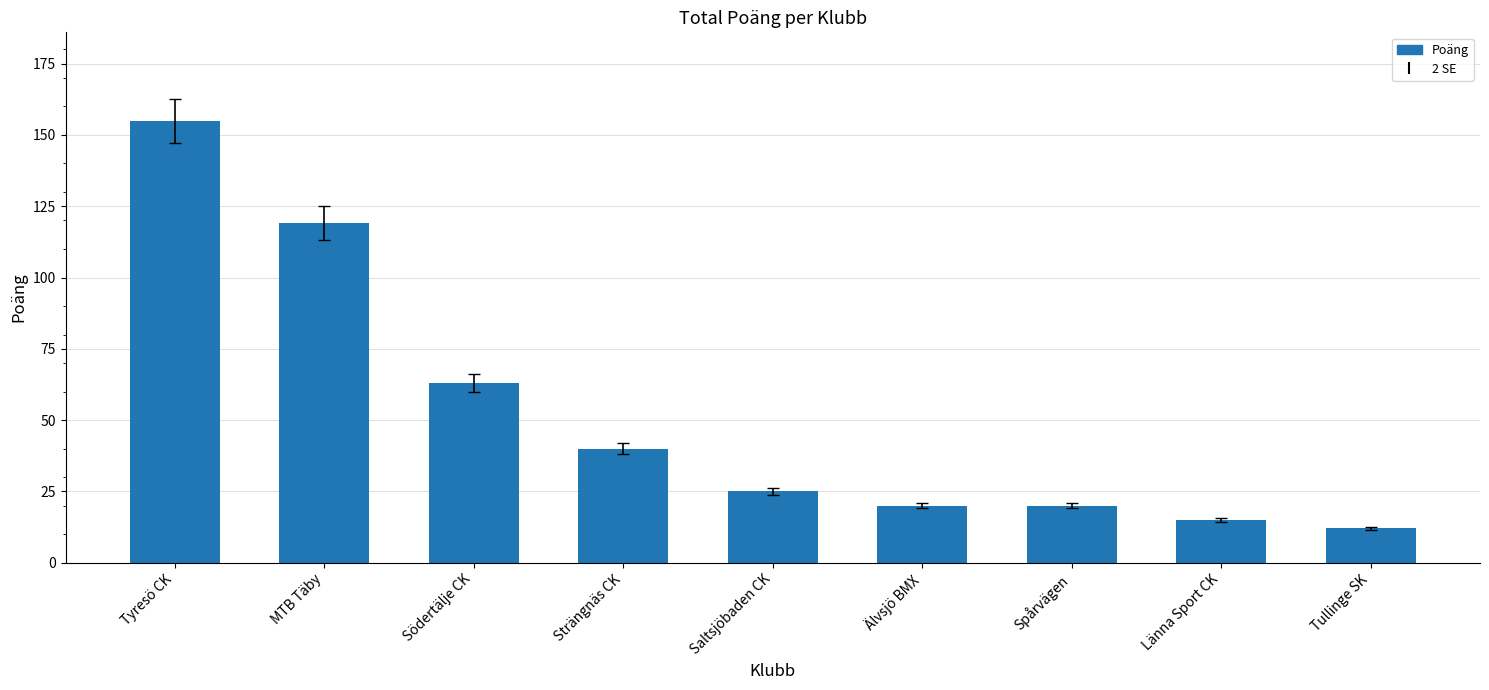

What is the value of the 5th bar from the left?

25